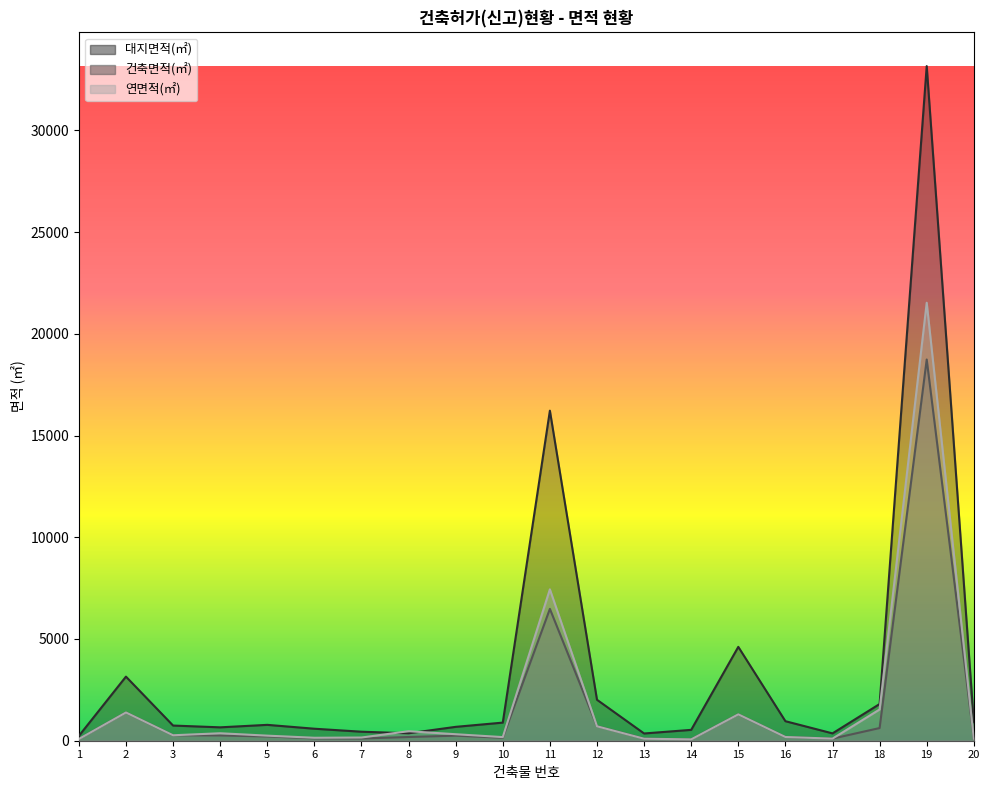

True or false: 대지면적(㎡) and 연면적(㎡) cross at least once.

True